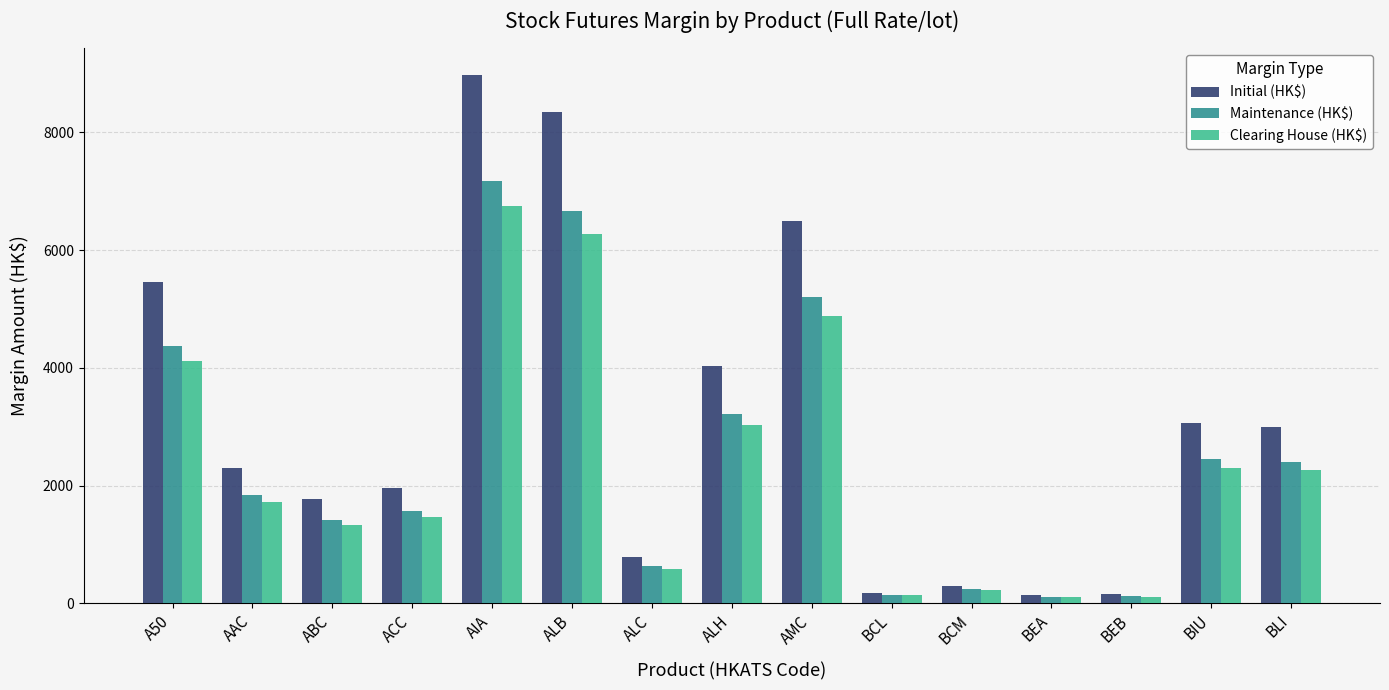

How many bars are there in total?

45